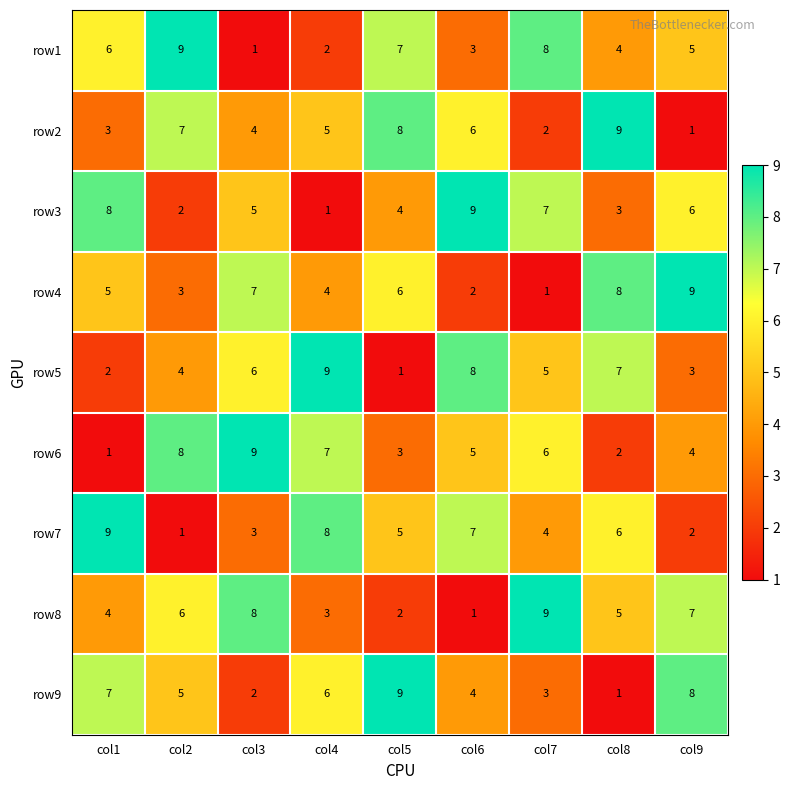

At how many categories does at least one series exceed 2?

9